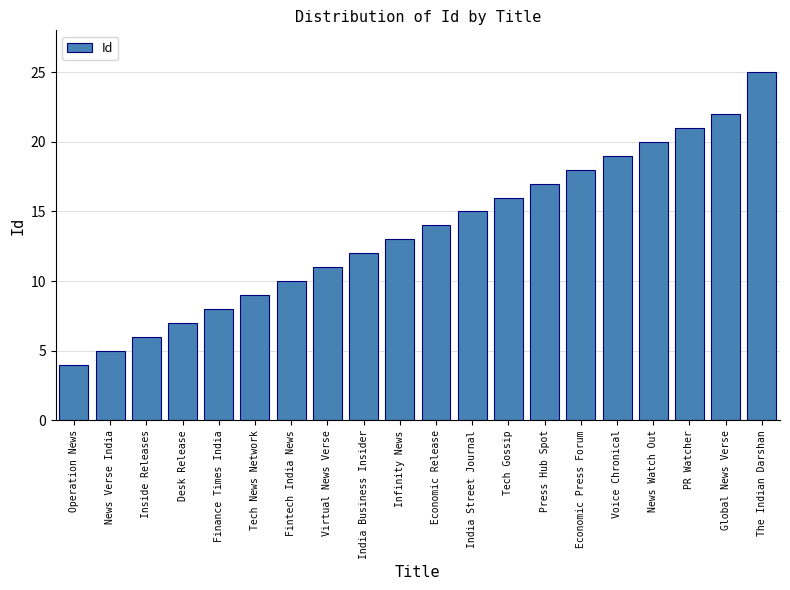

The value at The Indian Darshan is 25. True or false?

True